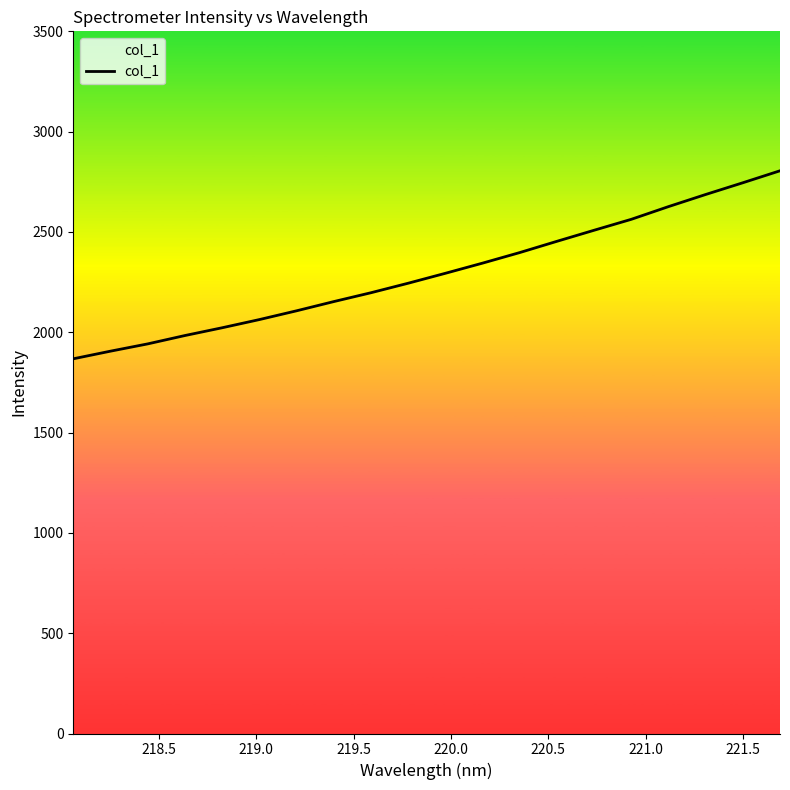

Count the number of categories in the chart.

20